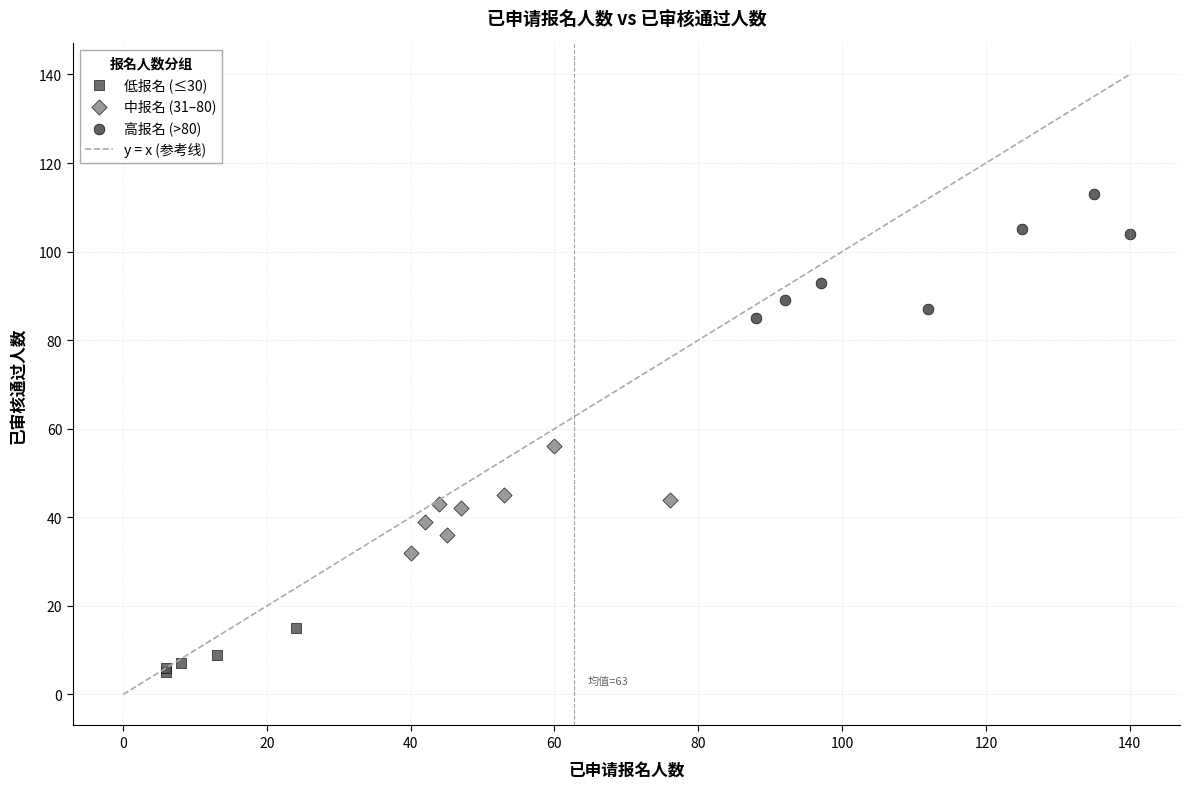

Which series contains the highest Y value?

高报名 (>80)